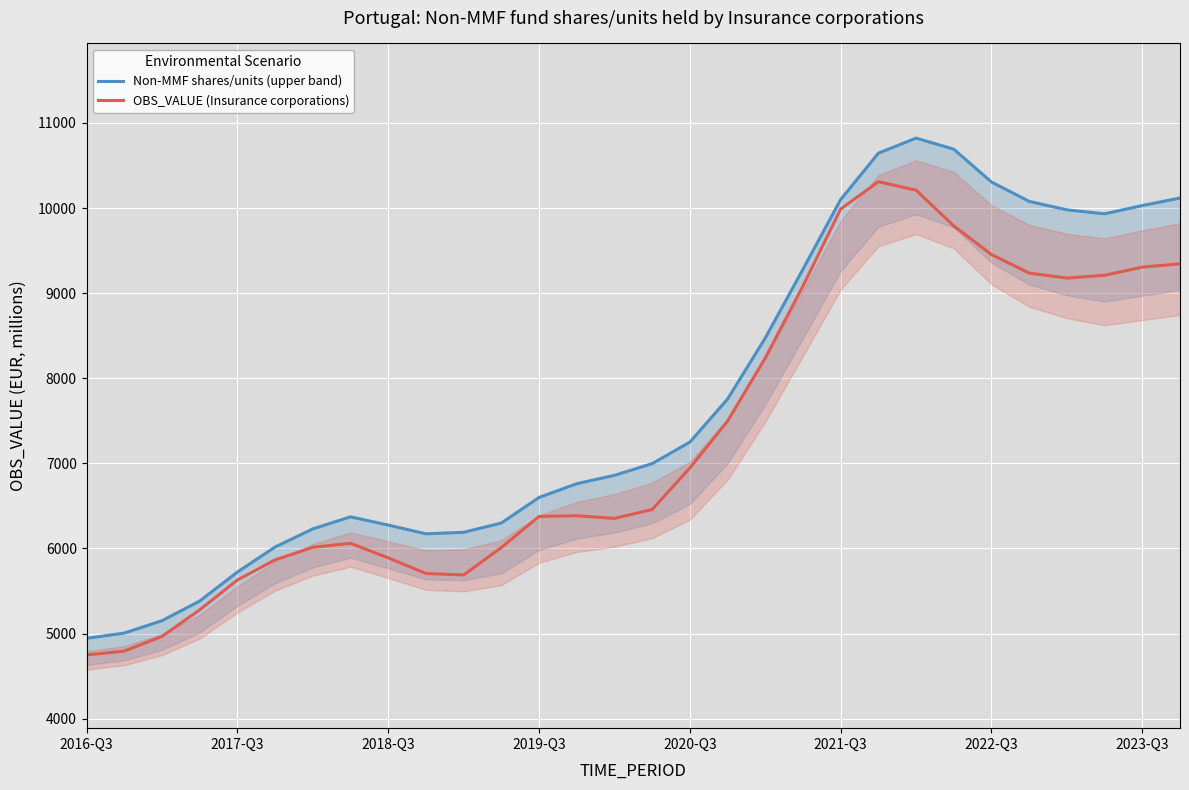

What is the spread (max minus min) of values at 13?

376.0